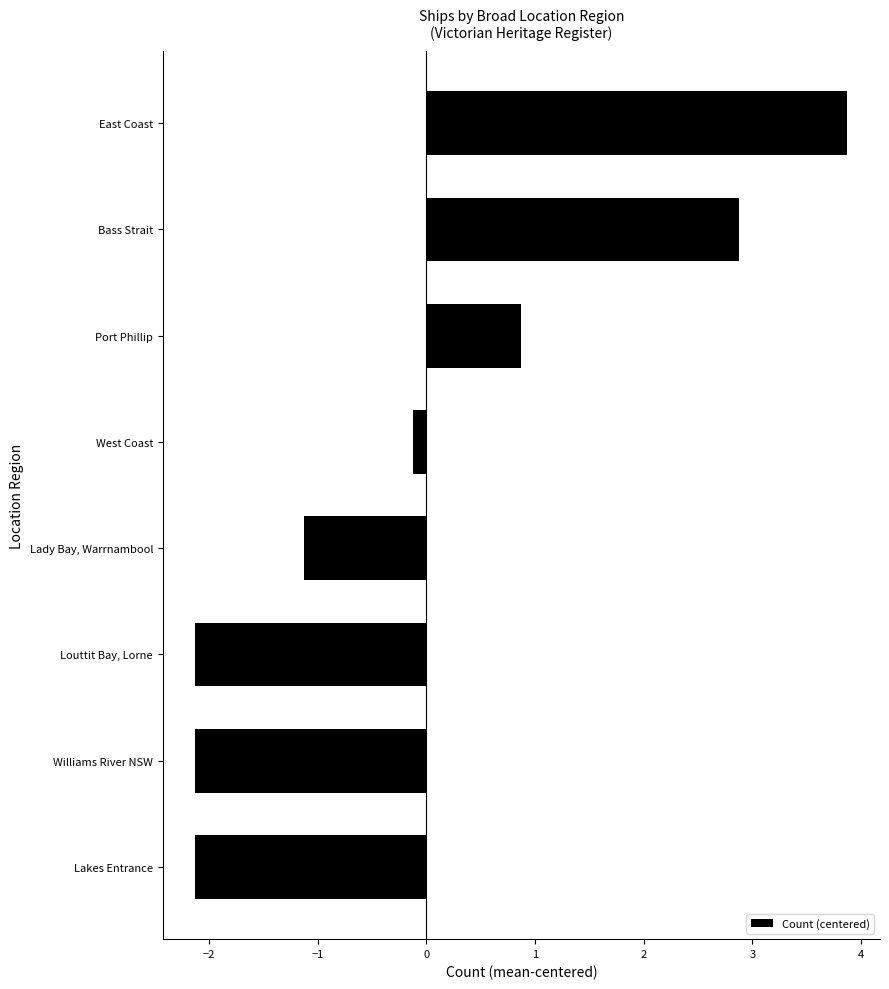

True or false: the data shows -1.1 at Lady Bay, Warrnambool.

True